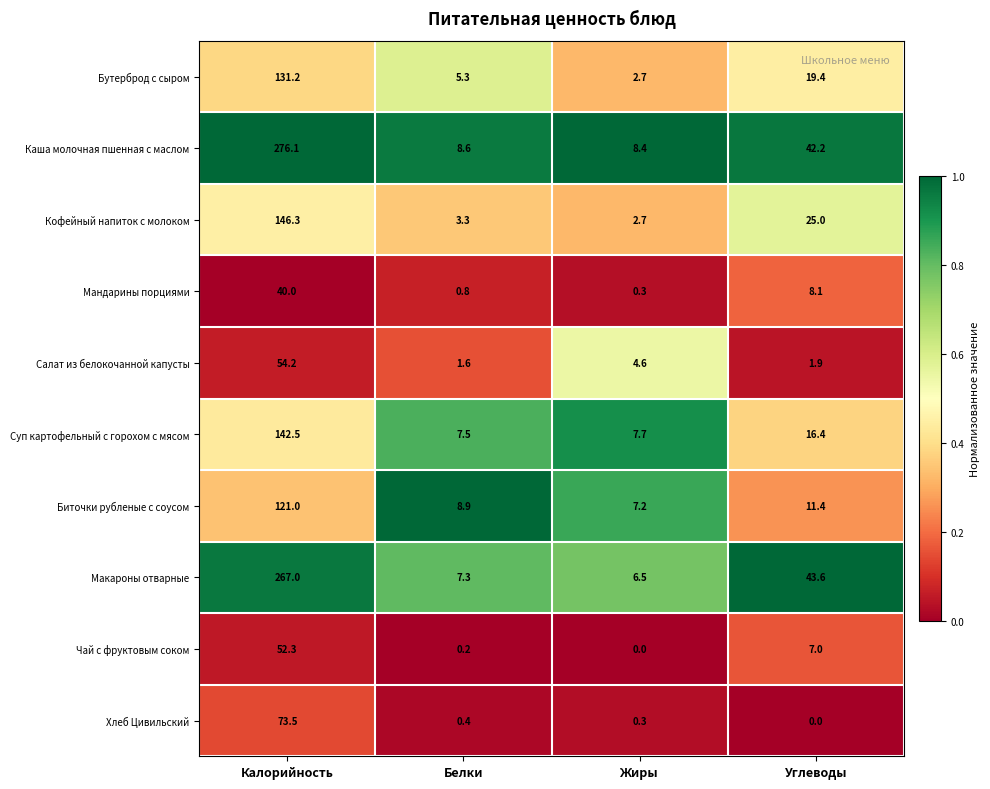

What is the difference between the maximum and minimum values in the Кофейный напиток с молоком series?

143.6